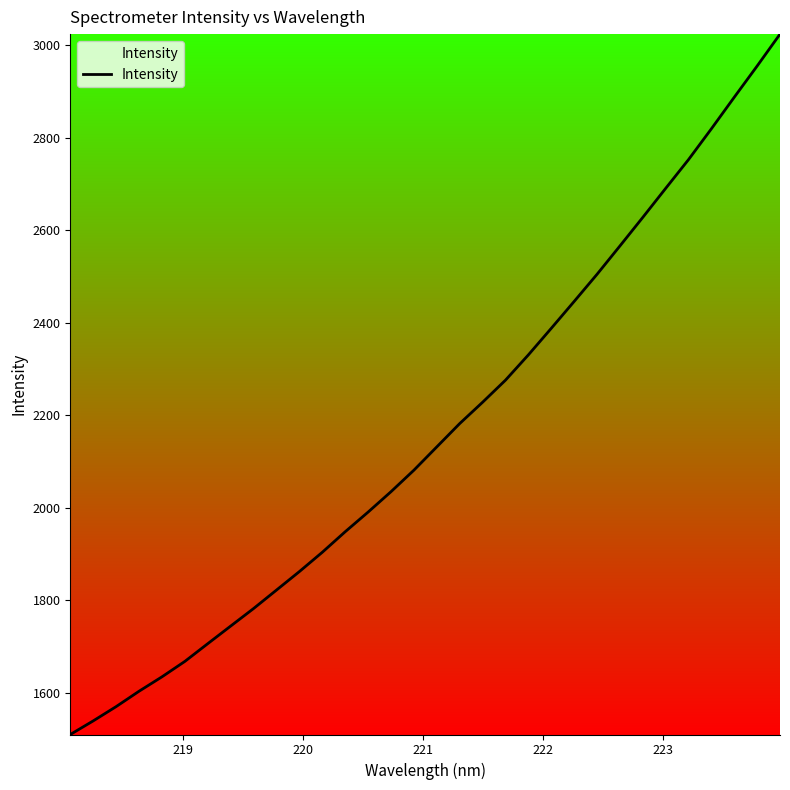

What is the difference between the maximum and minimum values?

1515.1